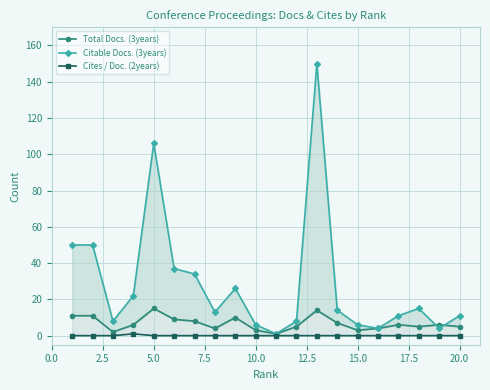

True or false: Cites / Doc. (2years) and Citable Docs. (3years) cross at least once.

False